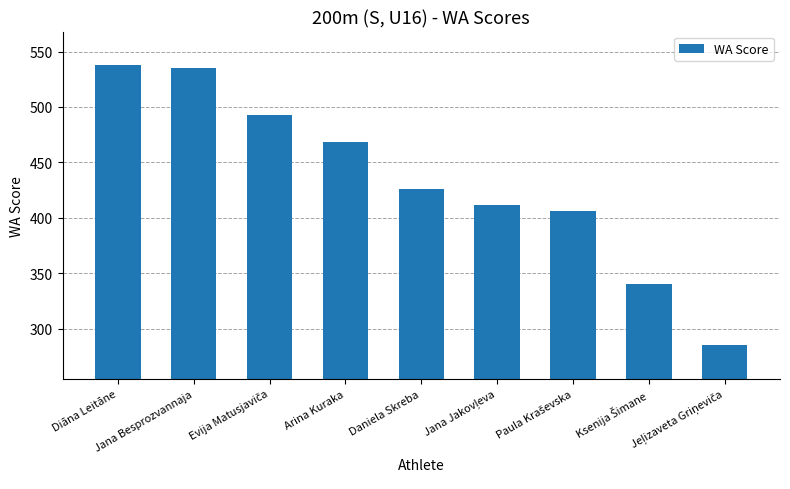

How many data points does each series have?

9